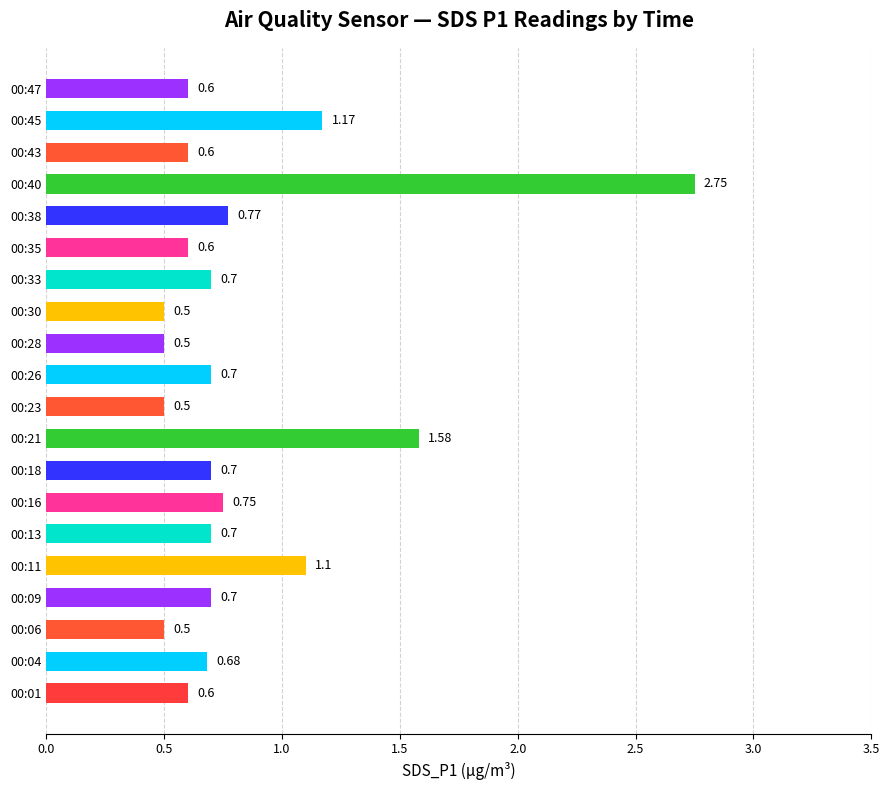

What is the difference between the second highest and minimum values?

1.1